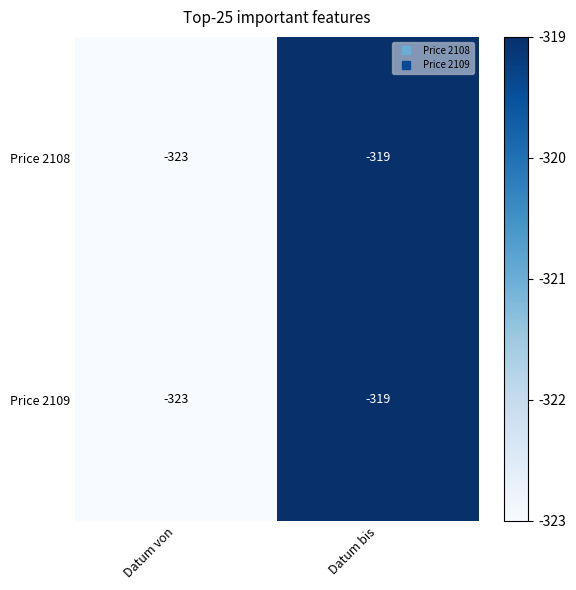

List the labels in order of Price 2109 value, smallest first.

Datum von, Datum bis